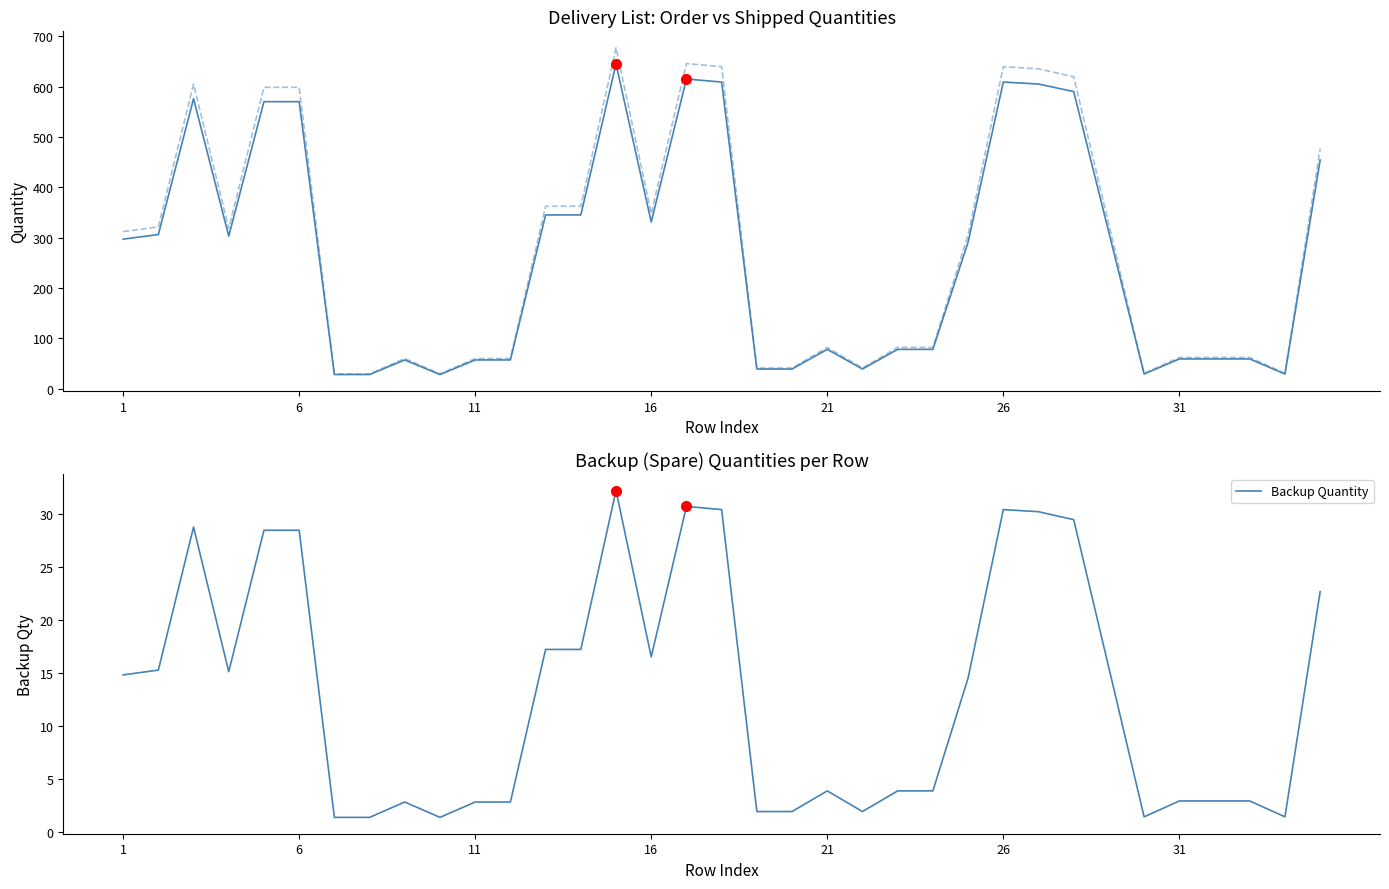

Read the Order Quantity value at 11.

57.0